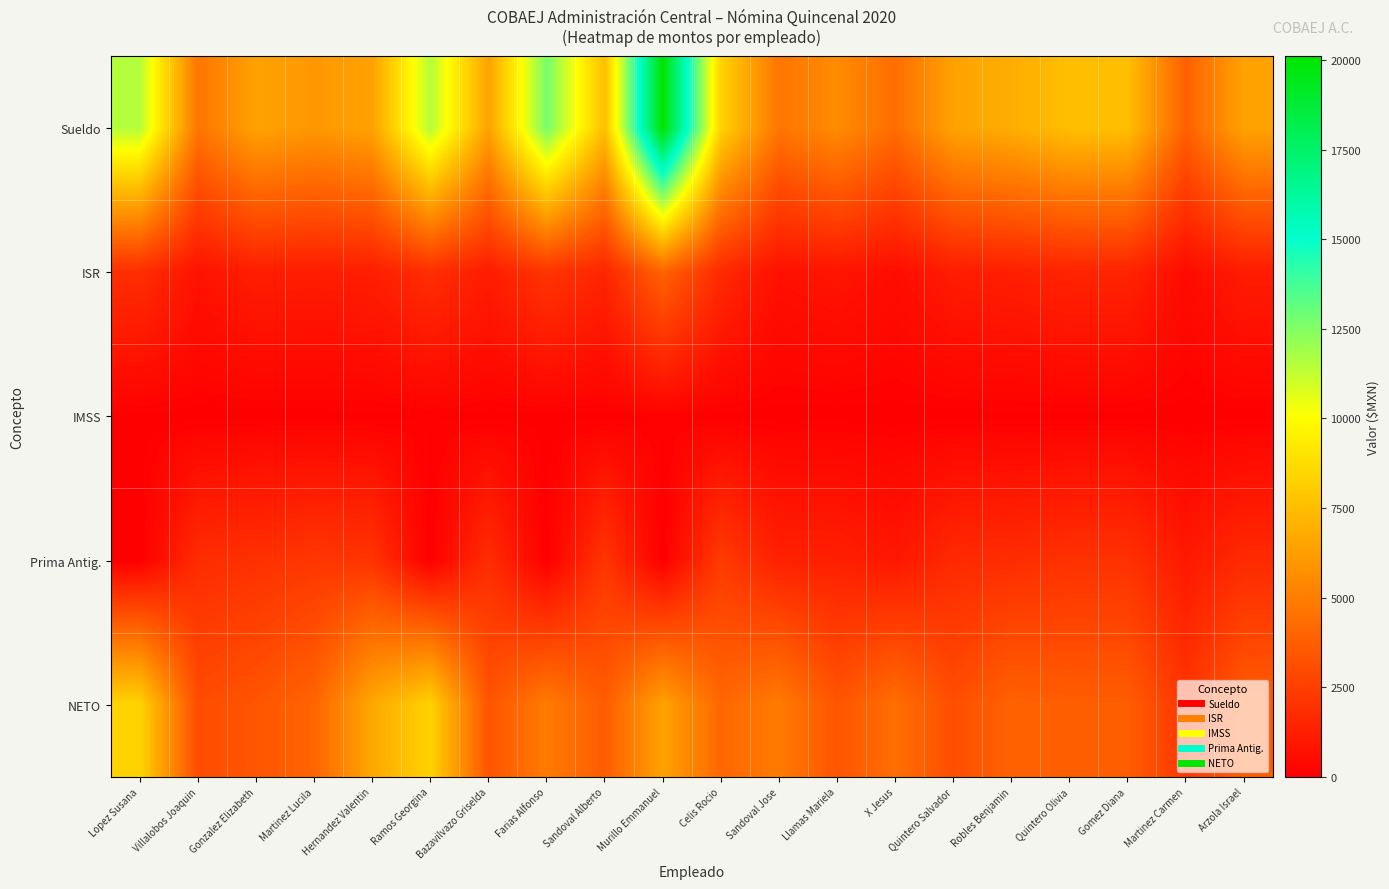

What is the total value across all series at Villalobos Joaquin?

10219.0